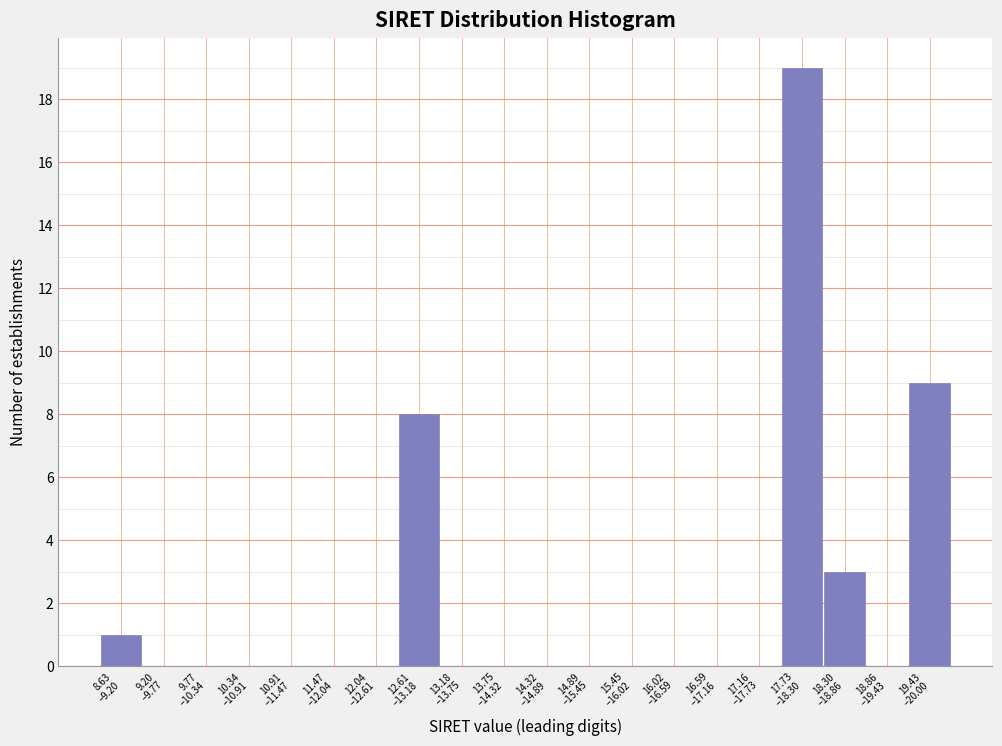

How many categories are shown in the chart?

20